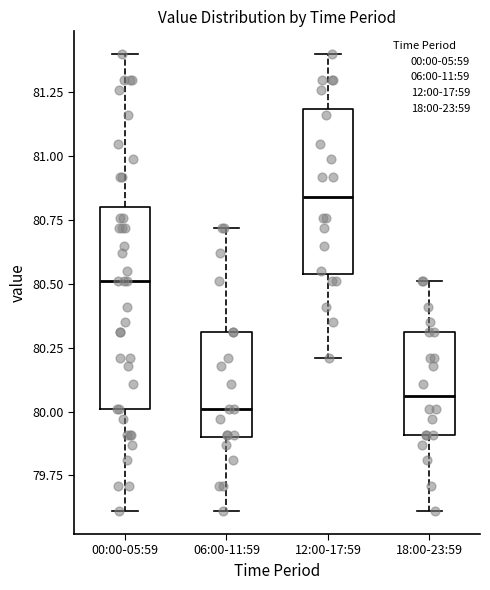

Reading left to right, transcribe this box plot: for each box, give where its median line is, the range the box spans, and where its two whiskers end, as read against the y-axis. The values are not printed on the chart, so give them approximately, as read against the axis.

00:00-05:59: median 80.50, box 80.00 to 80.80, whiskers 79.60 to 81.40
06:00-11:59: median 80.00, box 79.90 to 80.30, whiskers 79.60 to 80.70
12:00-17:59: median 80.85, box 80.55 to 81.20, whiskers 80.20 to 81.40
18:00-23:59: median 80.05, box 79.90 to 80.30, whiskers 79.60 to 80.50